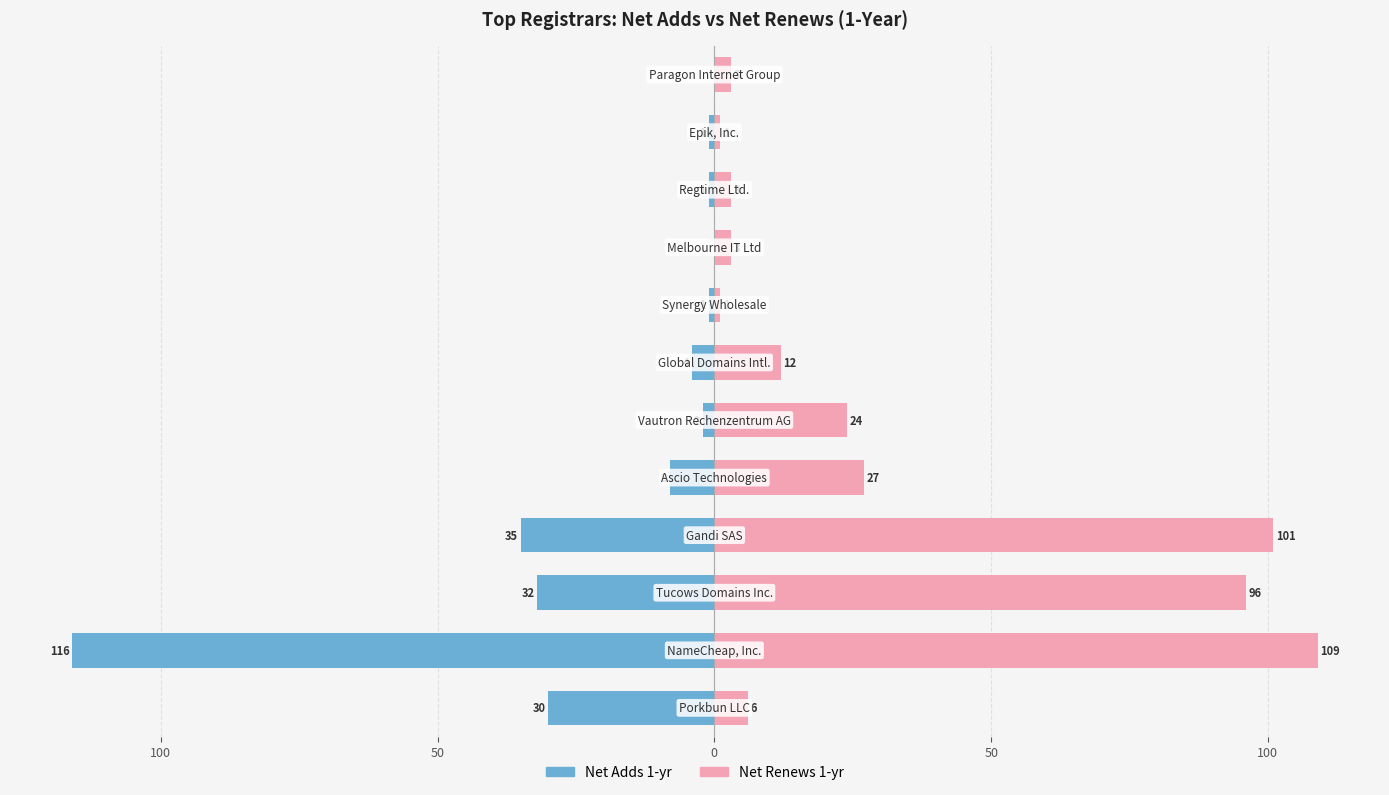

Read the Net Adds 1-yr value at 50.

-32